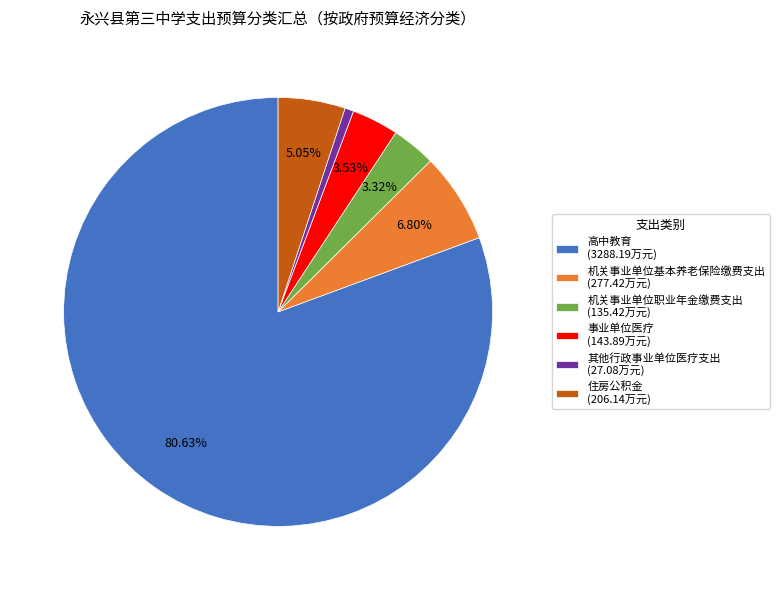

True or false: 住房公积金 accounts for 1% of the total.

False